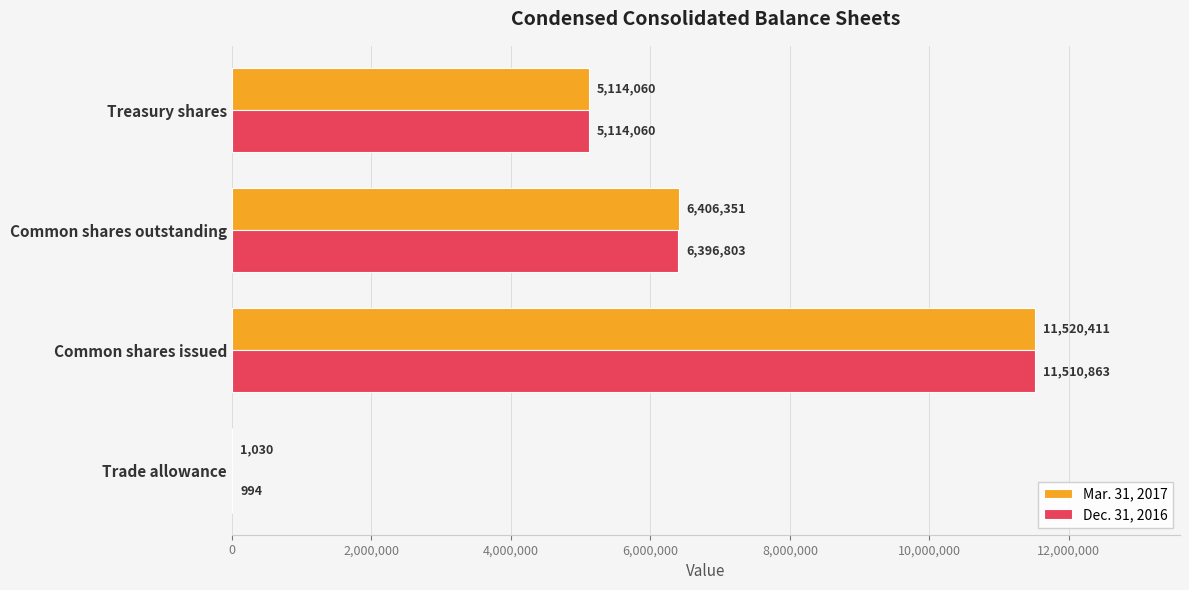

At which category is the sum across all series the highest?

Common shares issued